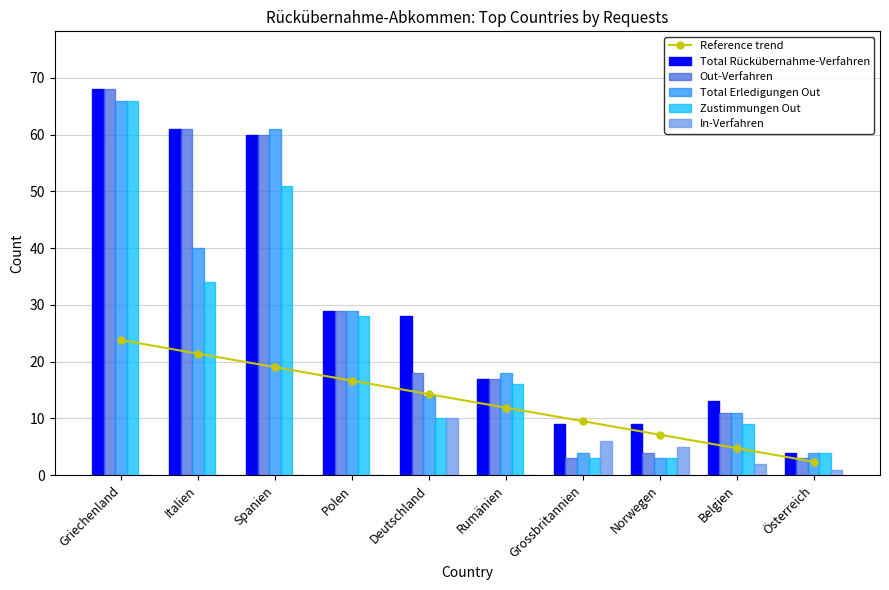

At which category does the chart reach its minimum across all series?

Griechenland